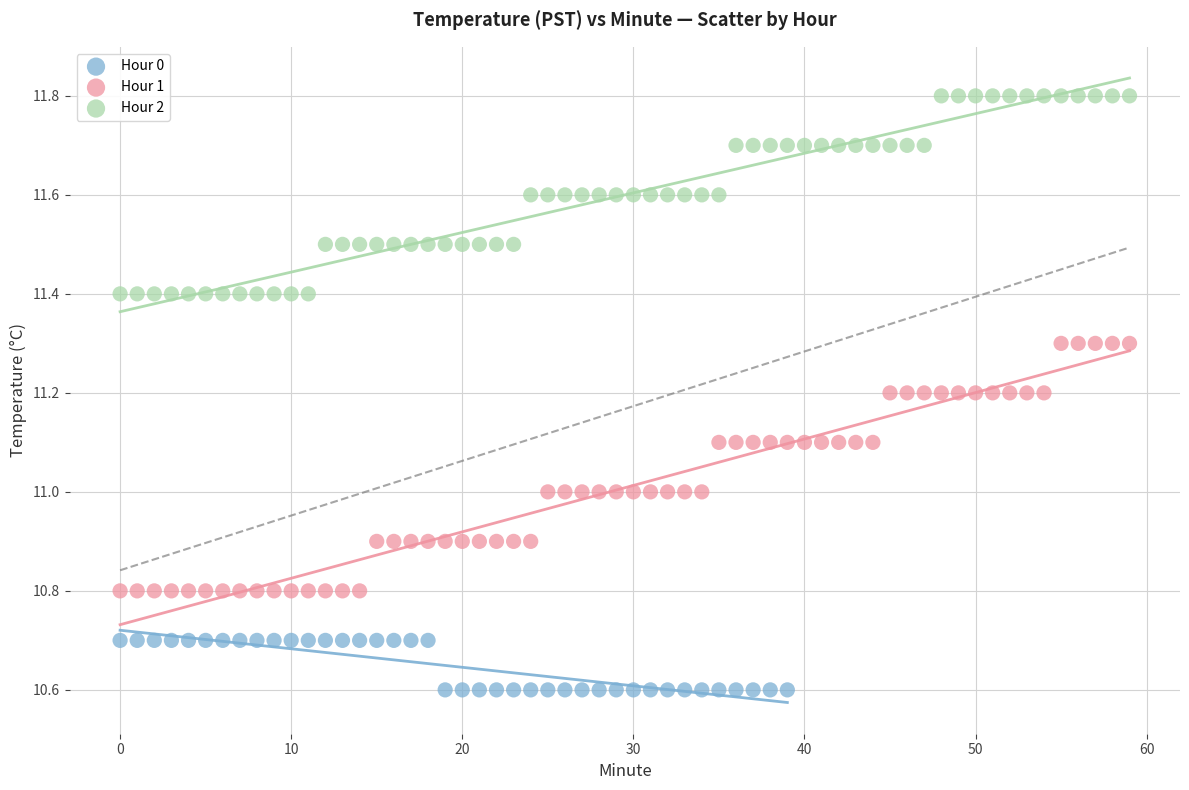

Which series reaches the maximum Y coordinate?

Hour 2